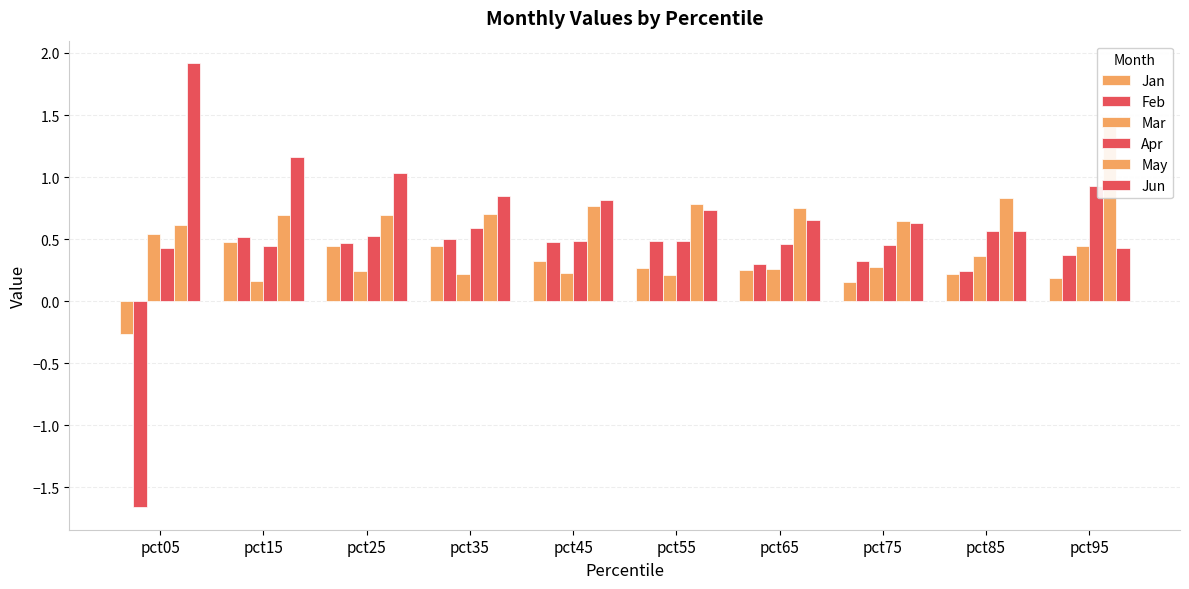

The Feb series shows 0.4 at pct65. True or false?

False